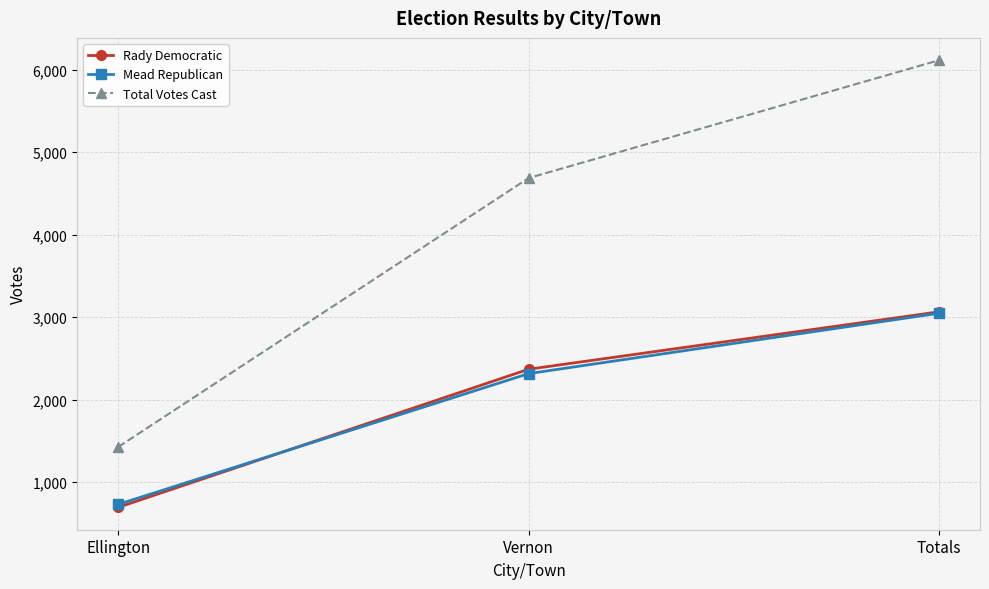

Between Vernon and Totals, which series saw the biggest shift?

Total Votes Cast